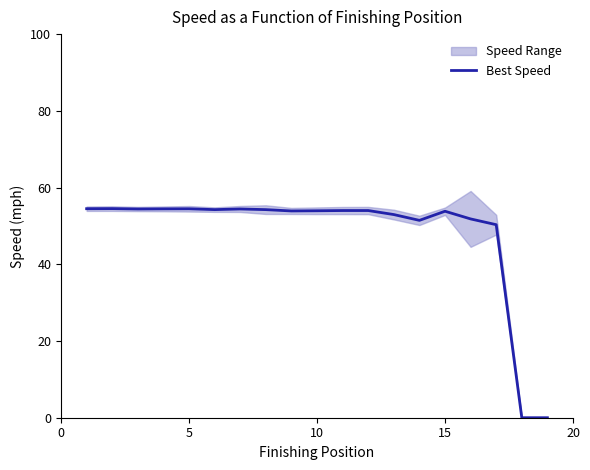

What is the maximum value for Best Speed?

54.5